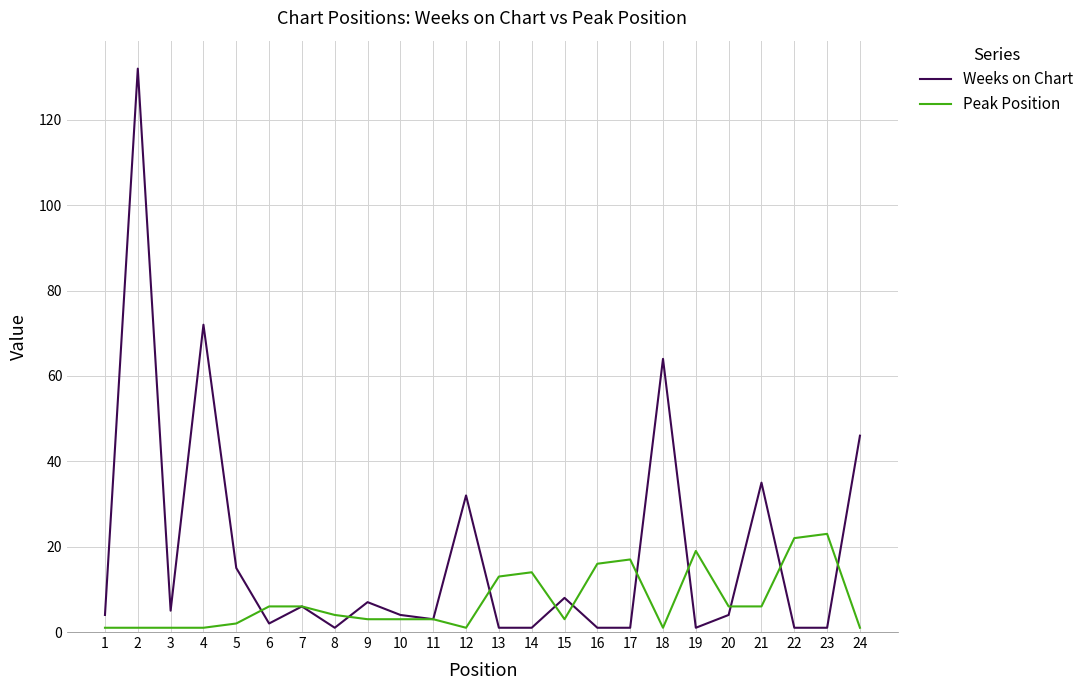

What is the greatest value displayed?

132